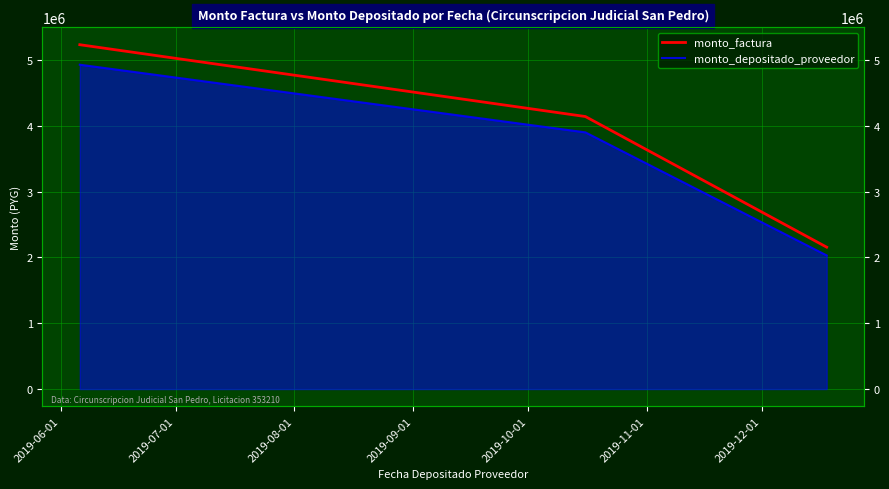

How many monto_depositado_proveedor values are between 2031738 and 4930989?

3